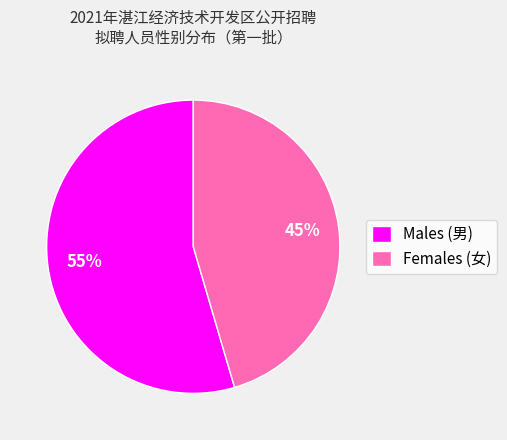

Which has a higher value, Females (女) or Males (男)?

Males (男)